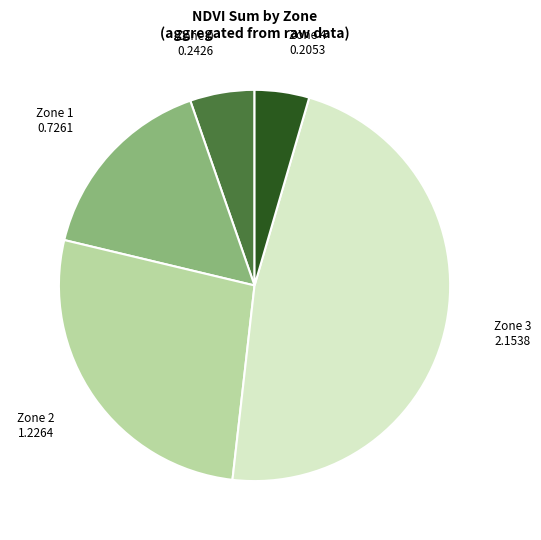

True or false: Zone 4 accounts for 17% of the total.

False